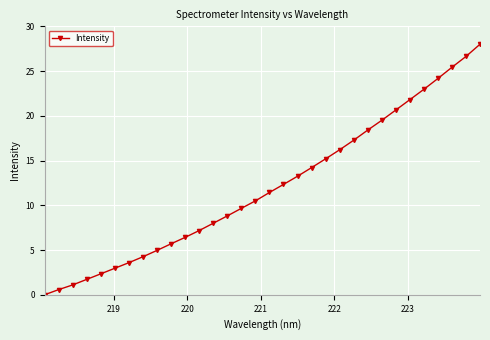

What is the value of the 12th point from the left?

7.2